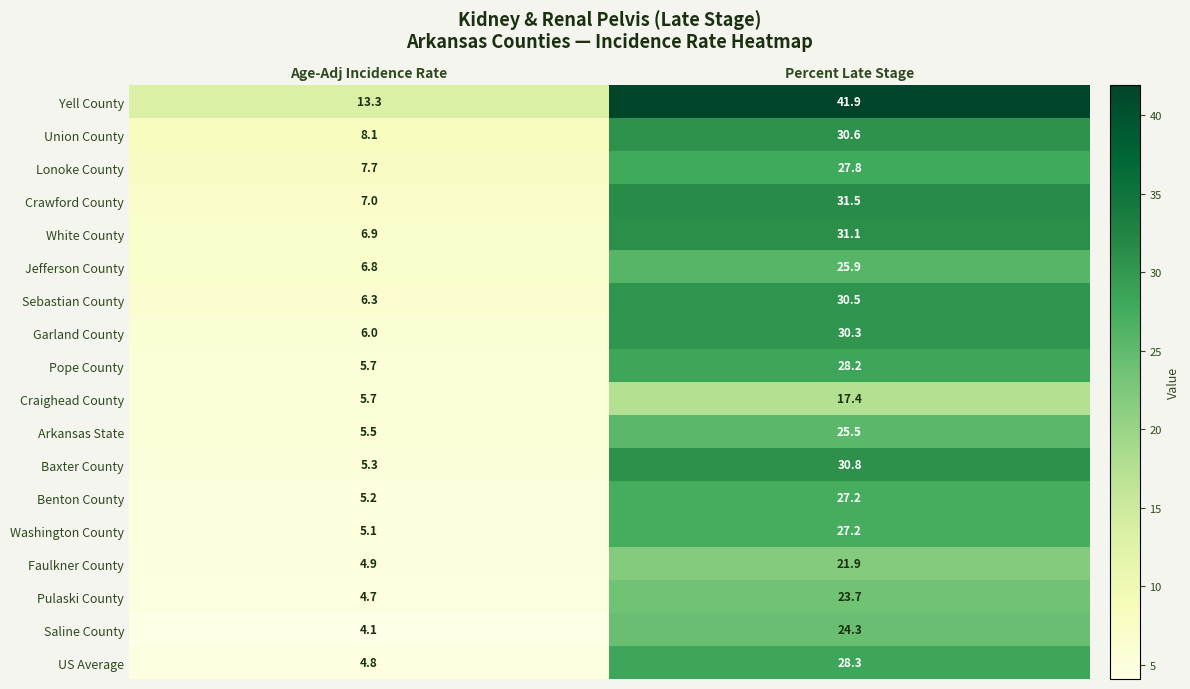

Between Age-Adj Incidence Rate and Percent Late Stage, which series saw the biggest shift?

Yell County